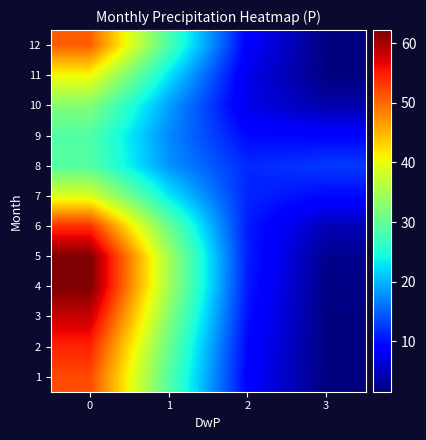

Reading left to right, transcribe all the data shown in this chart.

1: 0=51.9	1=29.1	2=8.9	3=1.6
2: 0=54.4	1=30.5	2=9.4	3=1.7
3: 0=58.3	1=32.7	2=10.0	3=1.8
4: 0=62.2	1=34.8	2=10.7	3=1.9
5: 0=62.2	1=34.9	2=11.0	3=2.4
6: 0=53.7	1=30.5	2=10.9	3=4.6
7: 0=39.0	1=23.1	2=11.3	3=9.5
8: 0=29.1	1=18.1	2=11.5	3=12.7
9: 0=28.7	1=17.4	2=9.6	3=9.2
10: 0=32.5	1=18.7	2=7.2	3=3.9
11: 0=40.6	1=22.8	2=7.3	3=1.7
12: 0=50.6	1=28.4	2=8.7	3=1.6